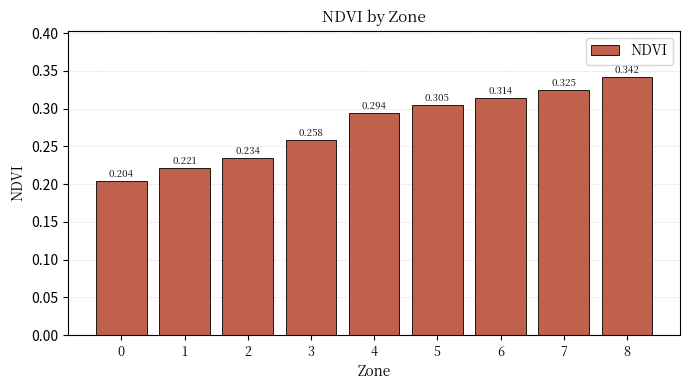

Are the bars grouped side by side (vs. stacked)?

No